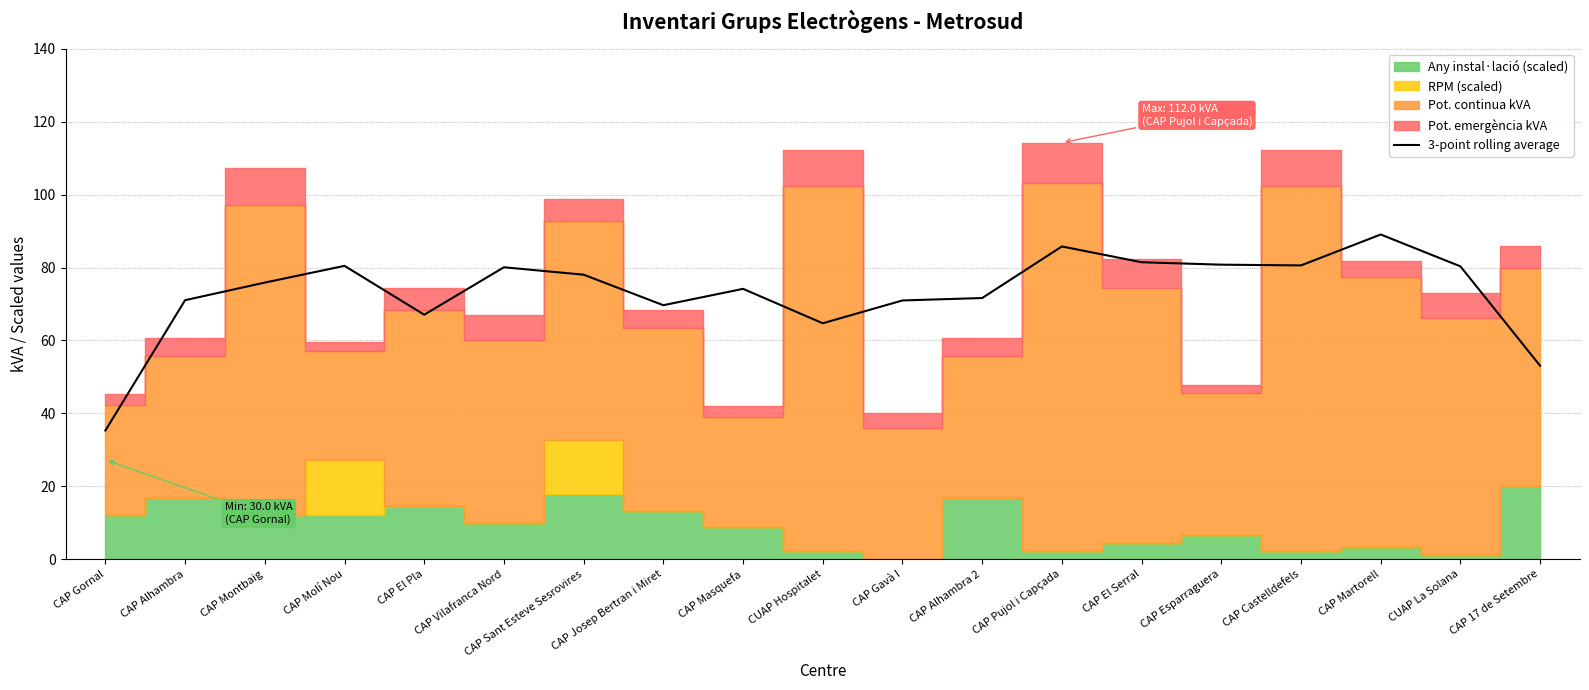

What is the difference between the maximum and minimum values?

53.8